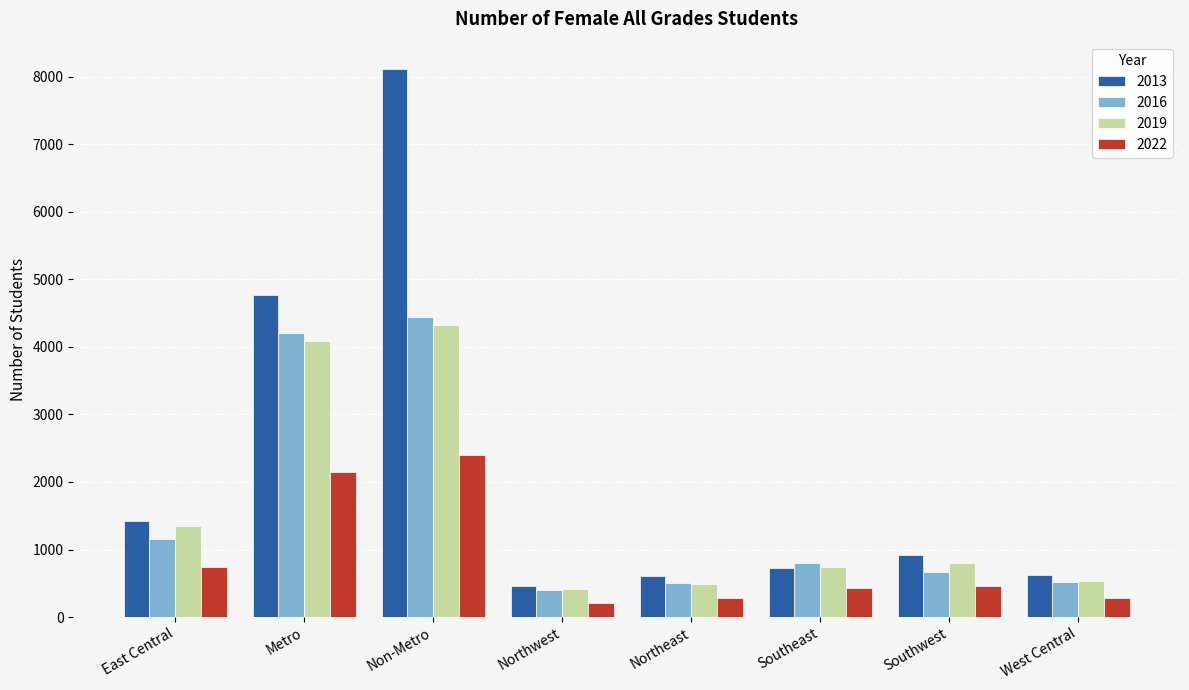

What is the greatest value displayed?

8116